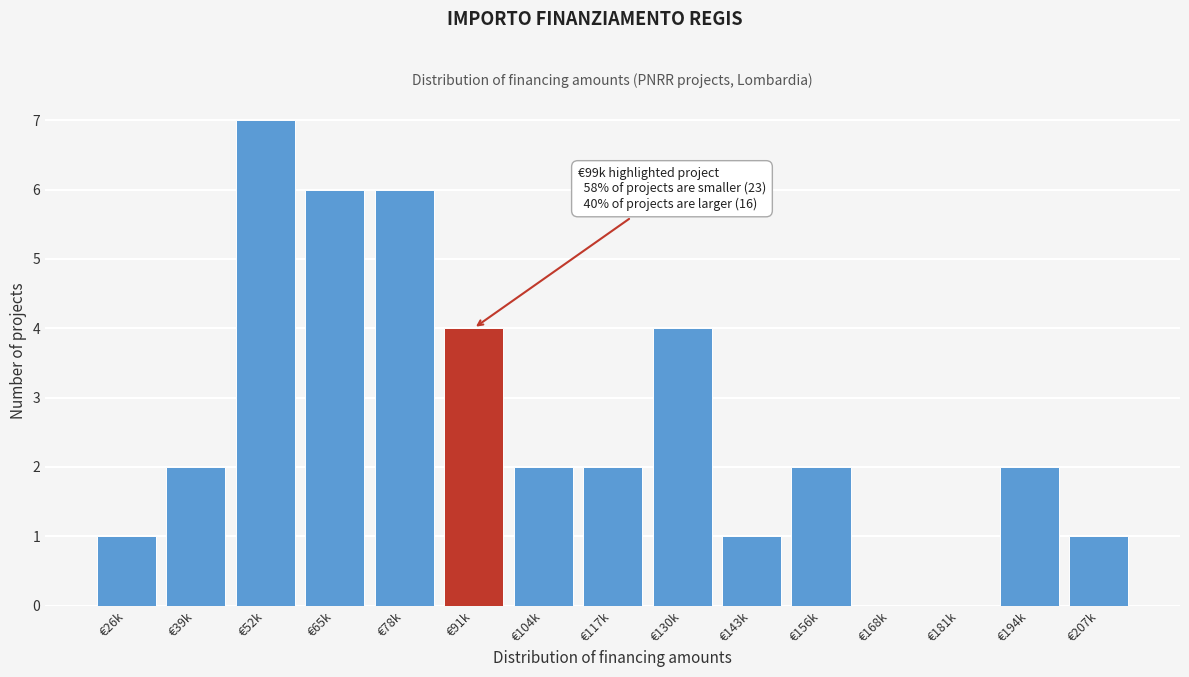

Reading left to right, list all the values displayed in this chart.

€26k=1	€39k=2	€52k=7	€65k=6	€78k=6	€91k=4	€104k=2	€117k=2	€130k=4	€143k=1	€156k=2	€168k=0	€181k=0	€194k=2	€207k=1